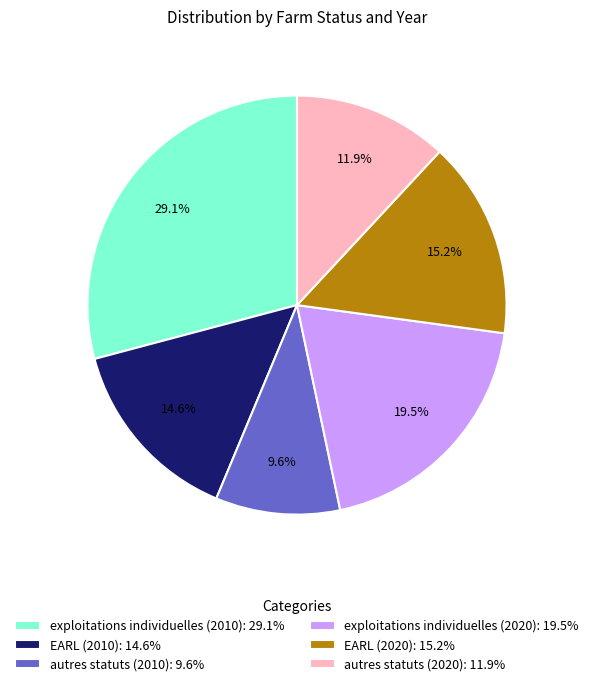

To the nearest percent, what portion does EARL (2010) represent?

15%